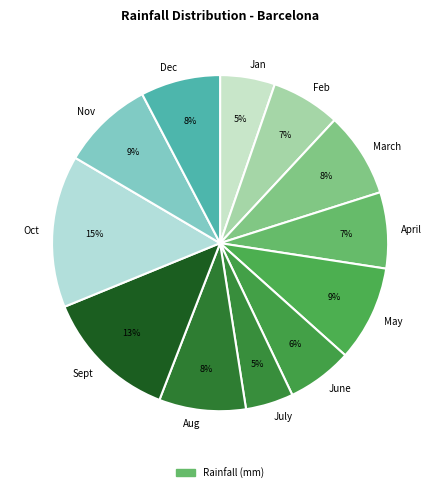

Does May account for over 50% of the chart?

No